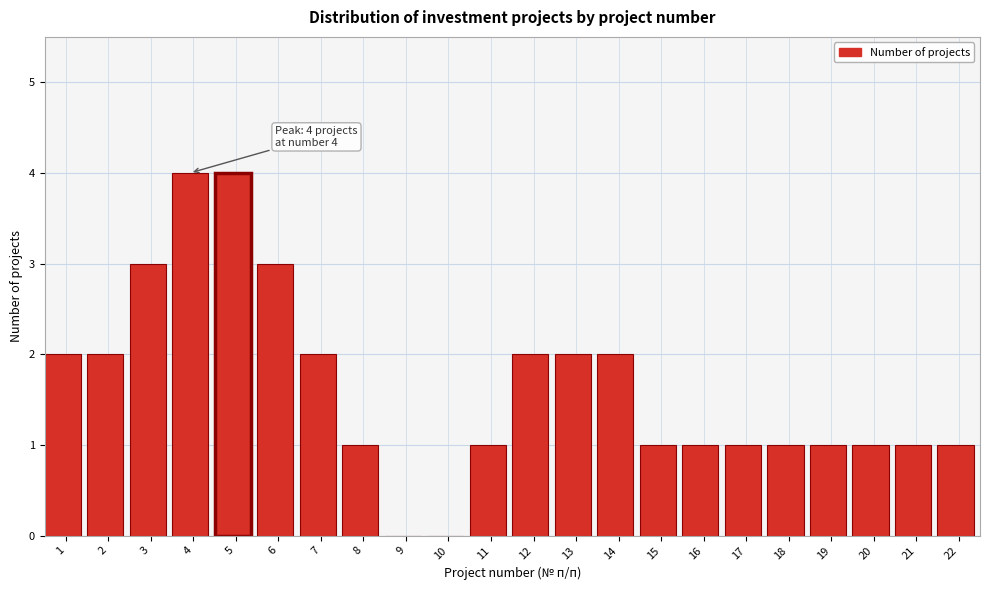

Reading right to left, extract all data points from this chart.

22=1	21=1	20=1	19=1	18=1	17=1	16=1	15=1	14=2	13=2	12=2	11=1	10=0	9=0	8=1	7=2	6=3	5=4	4=4	3=3	2=2	1=2